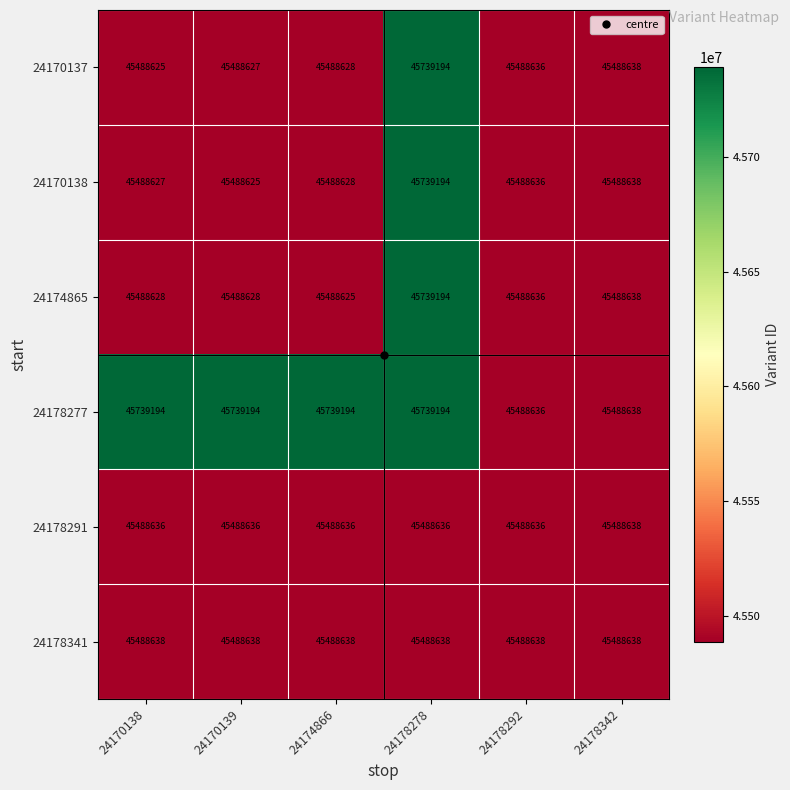

What is the minimum value shown in the chart?

45488625